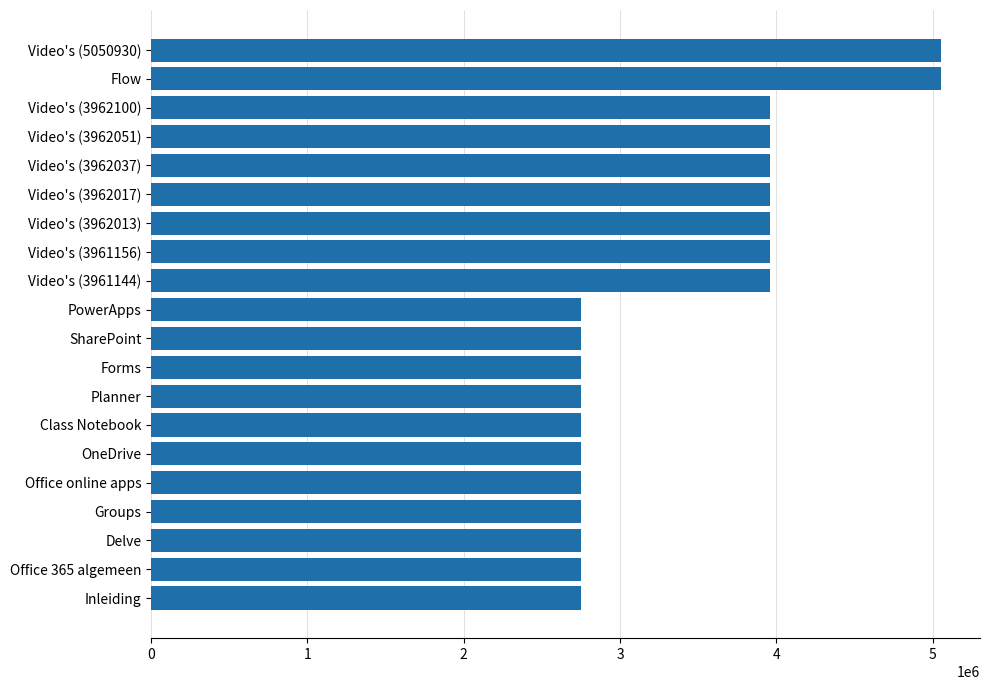

The chart shows a value of 3962100 at Video's (3962100). True or false?

True